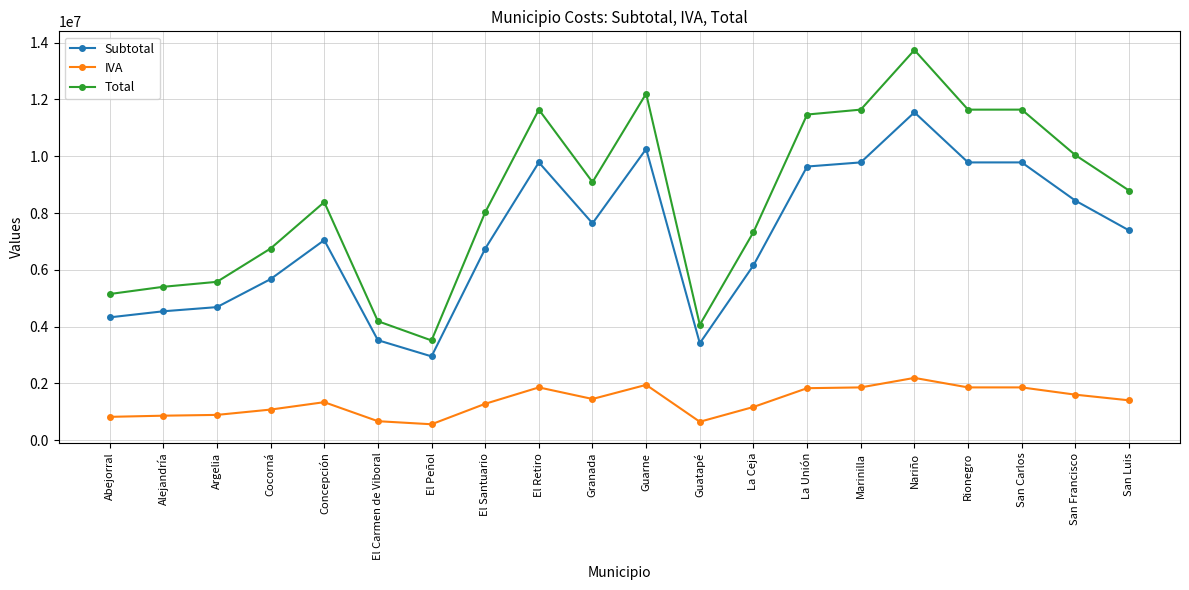

Rank the series by their maximum value, from lowest to highest.

IVA, Subtotal, Total